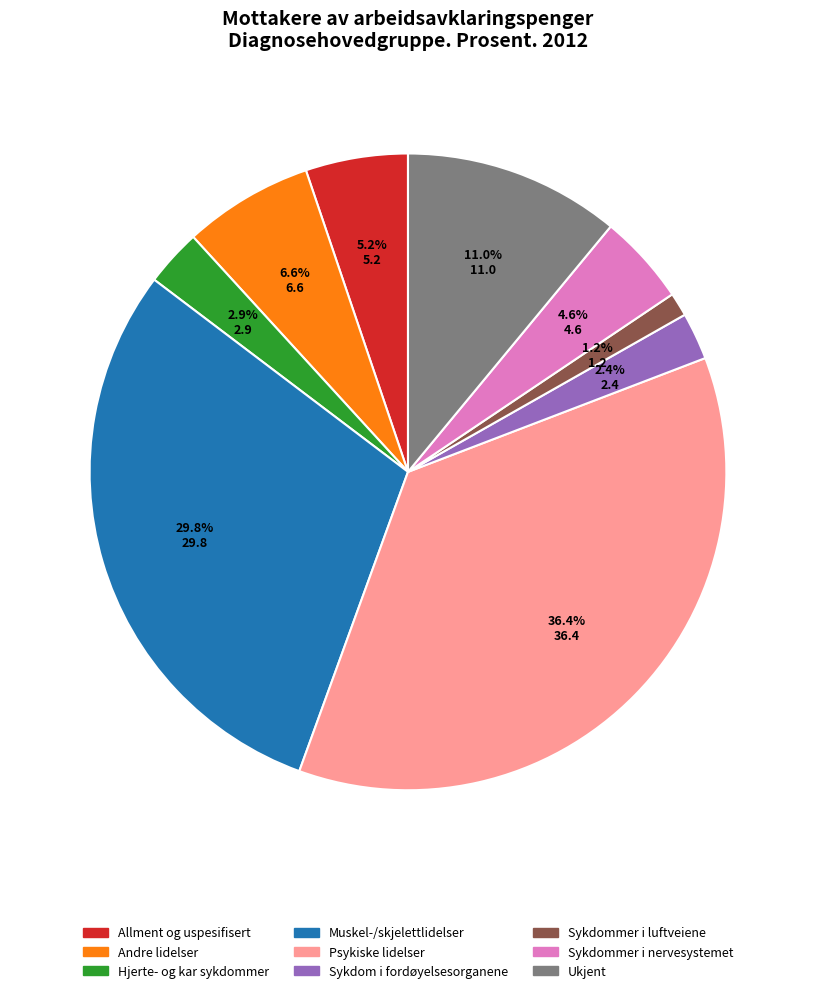

To the nearest percent, what is the average slice percentage?

11%